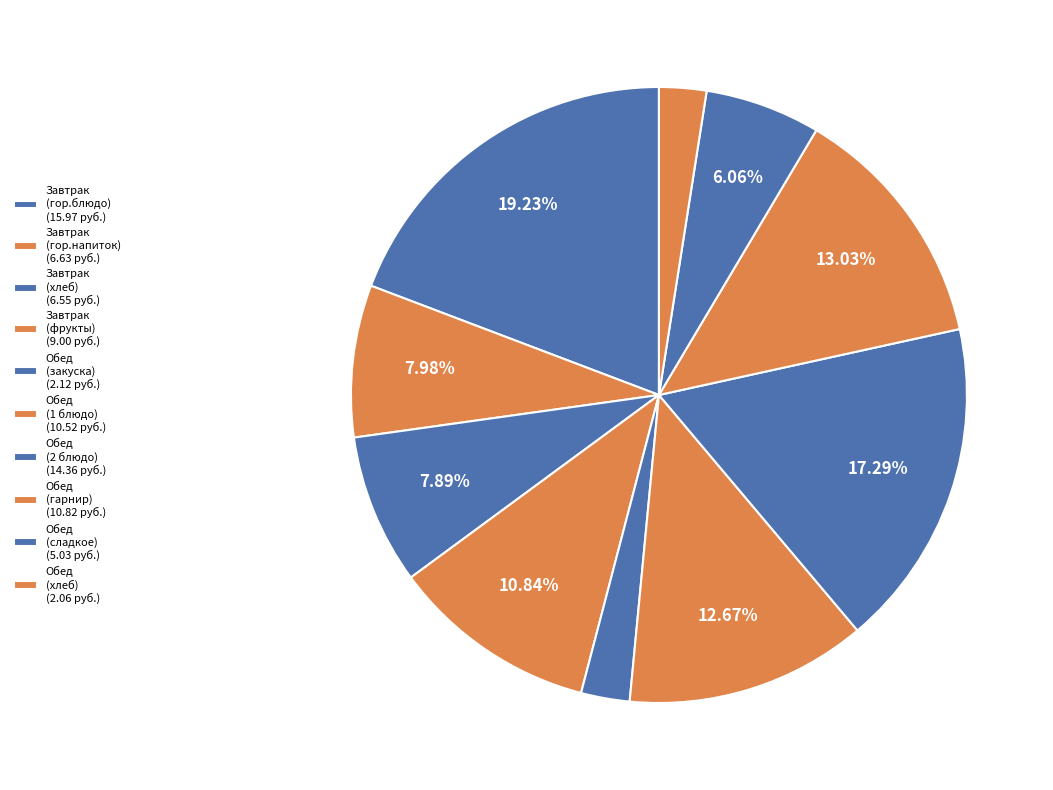

What is the smallest slice in the pie chart?

Хлеб